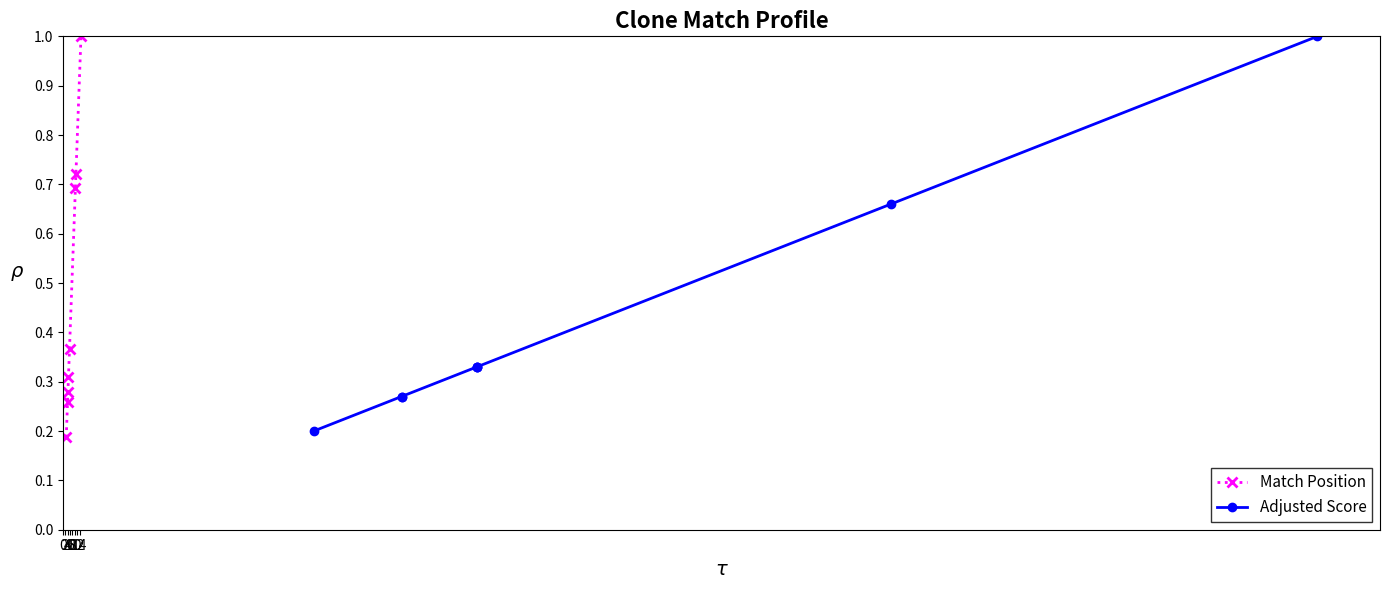

True or false: Match Position has more than 1 interior local peaks.

False